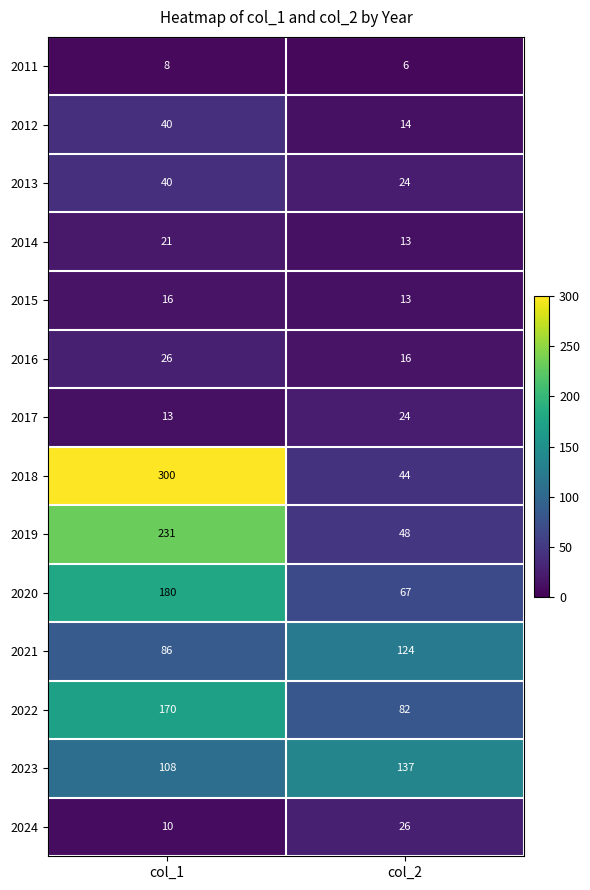

What is the sum of all 2017 values?

37